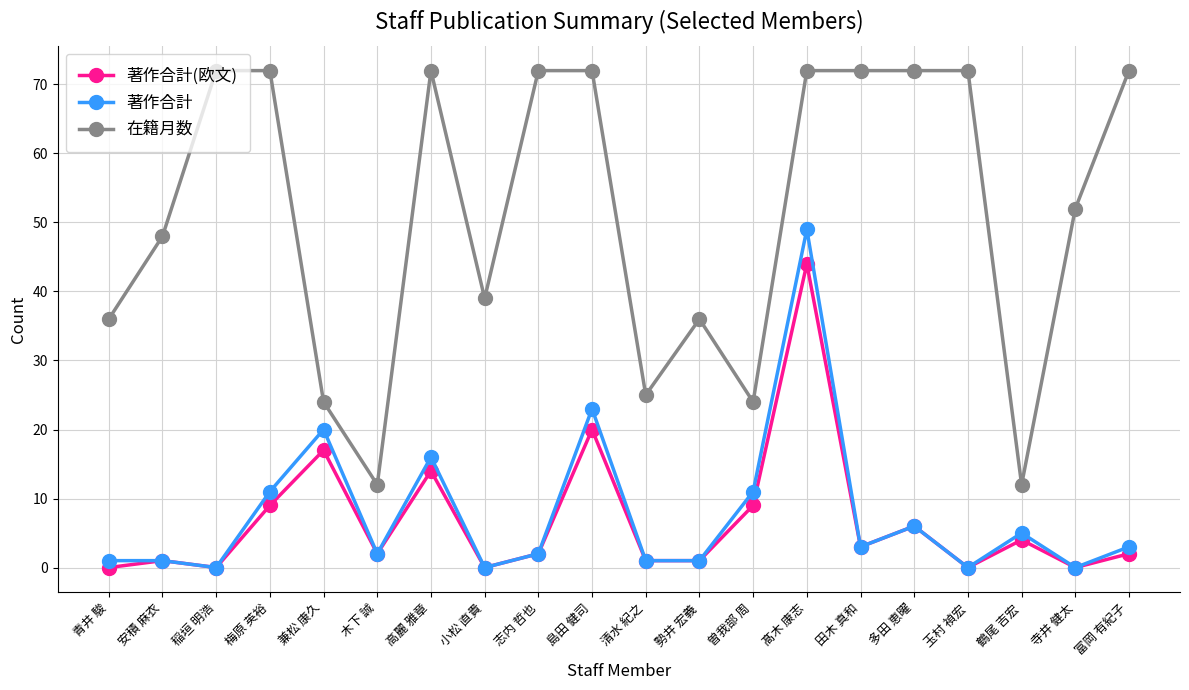

What position from the right is 鶴尾 吉宏?

3